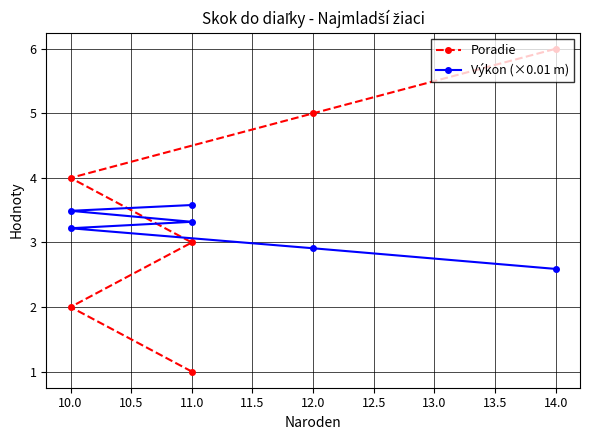

What is the average value of the Výkon (×0.01 m) series?

3.2